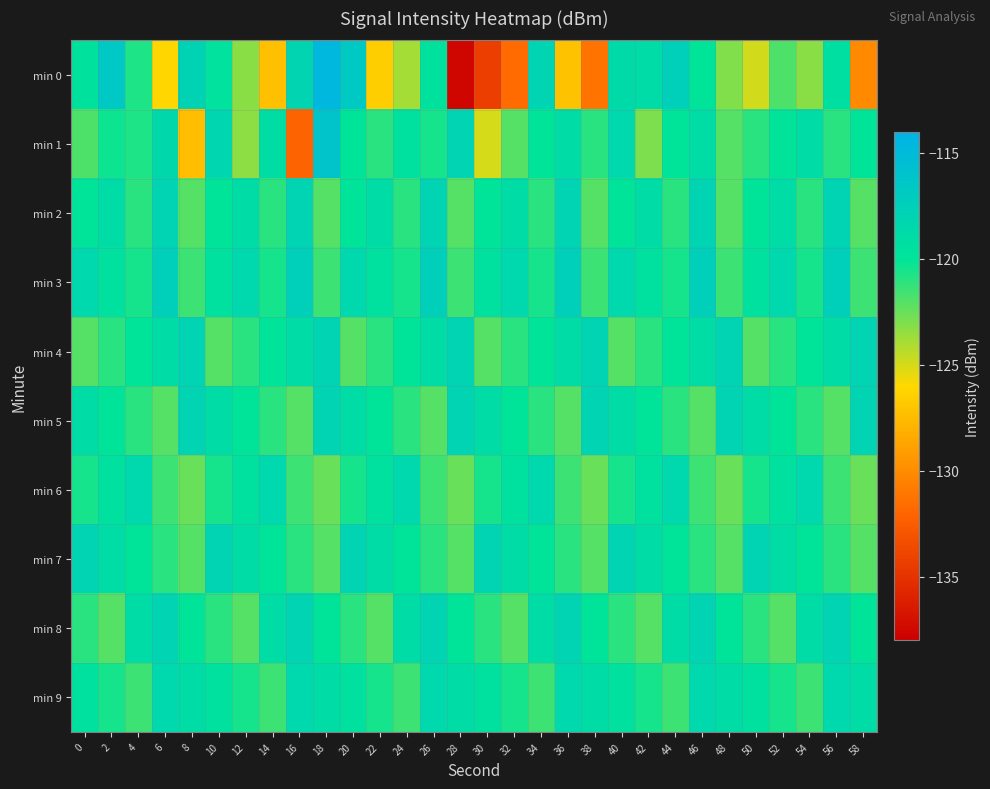

At how many categories does at least one series exceed -127?

30